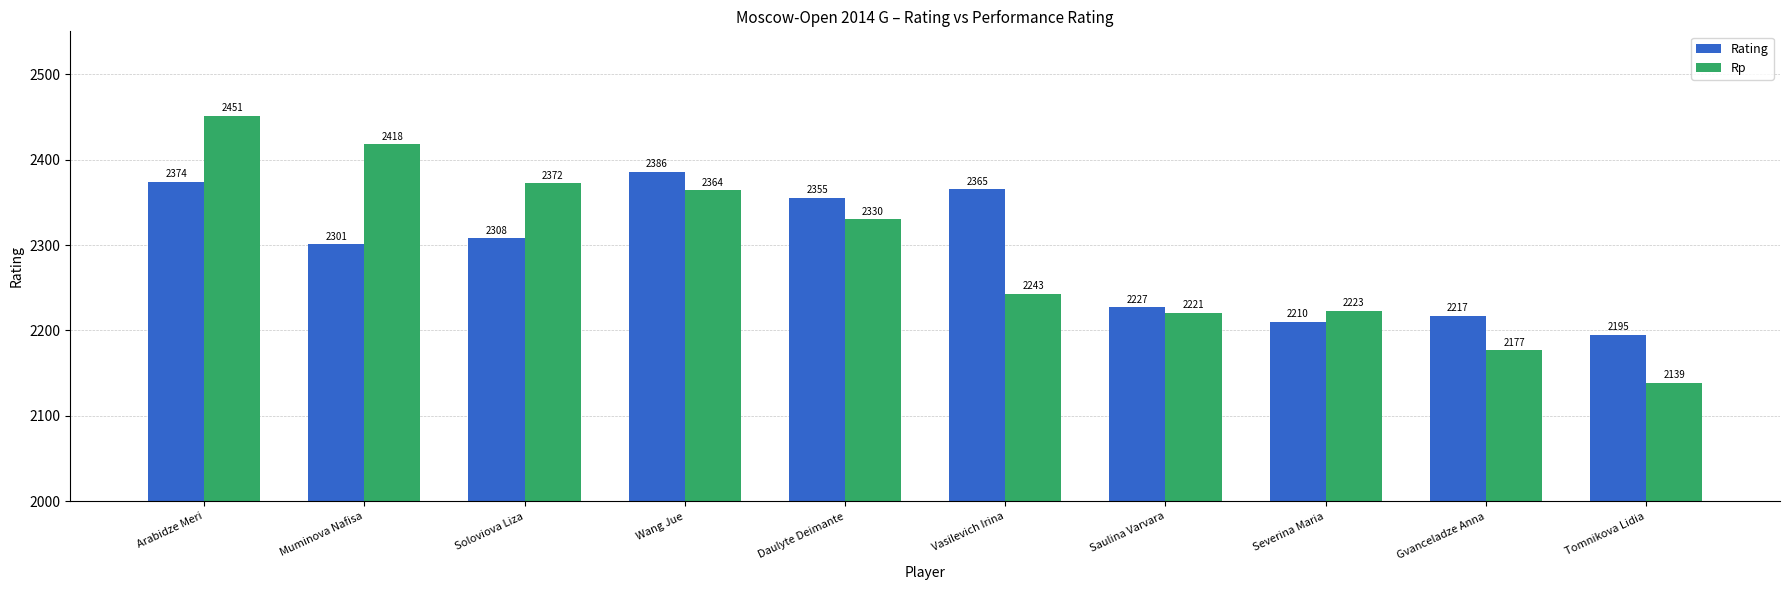

At which category is the sum across all series the highest?

Arabidze Meri